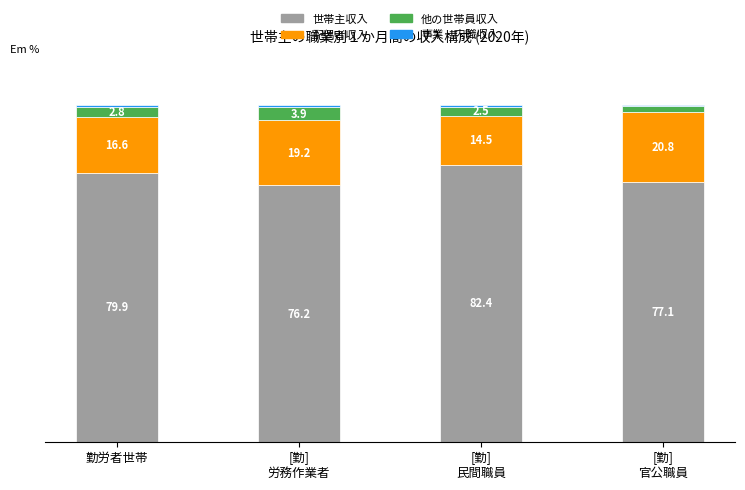

Does the chart contain any negative values?

No